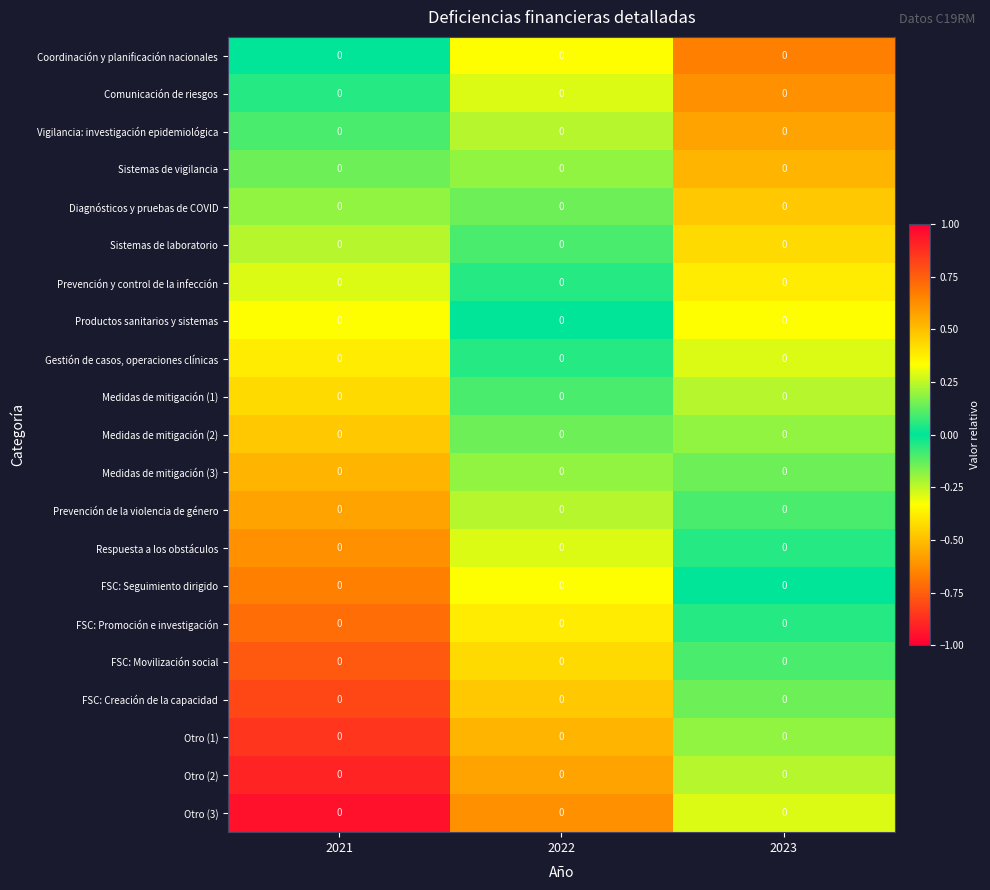

True or false: Coordinación y planificación nacionales has a value of -0.3 at 2022.

True